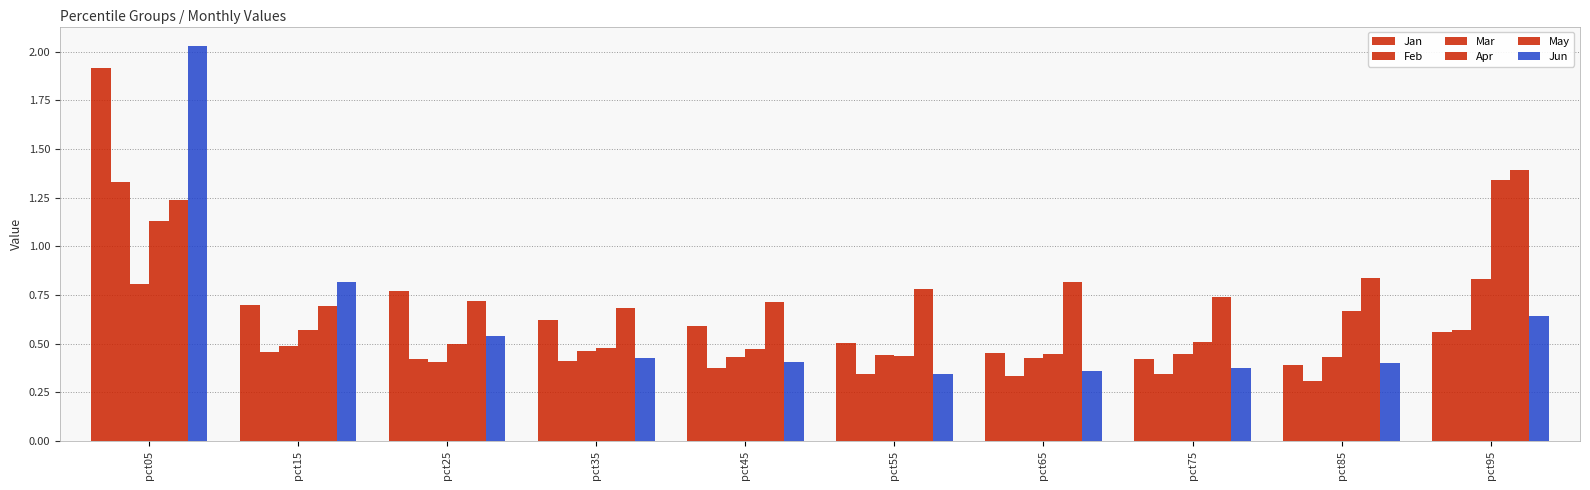

The Apr series shows 0.1 at pct75. True or false?

False